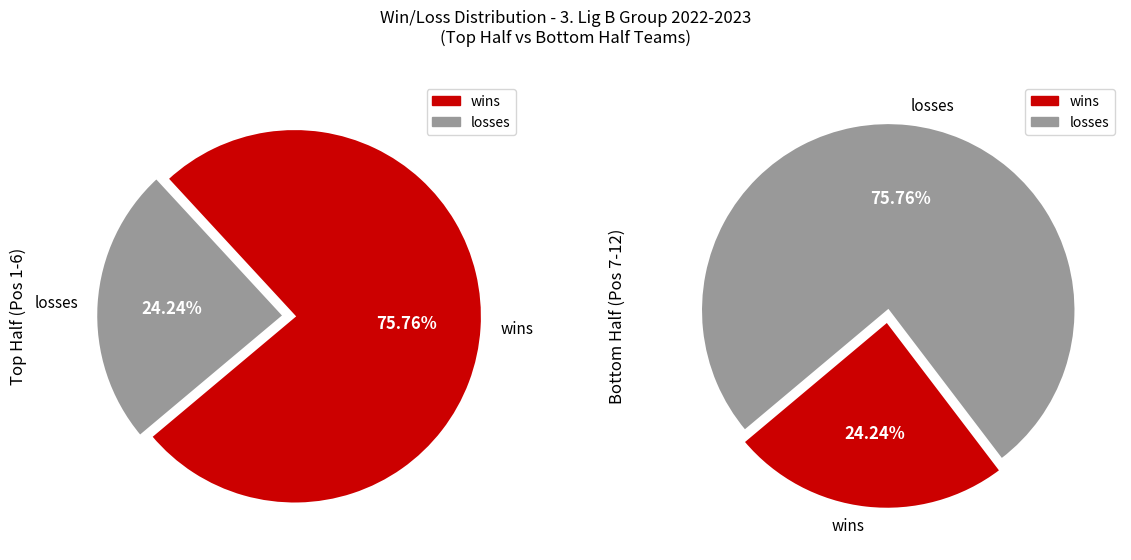

Does 0 represent more than half of the total?

Yes